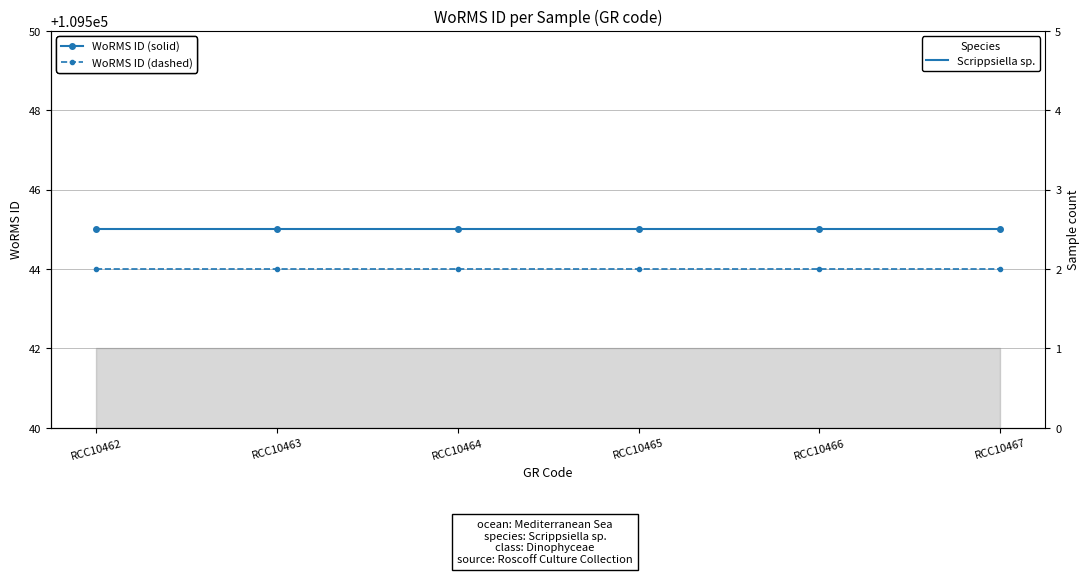

Is it true that WoRMS ID (solid) equals 109545 at RCC10467?

True